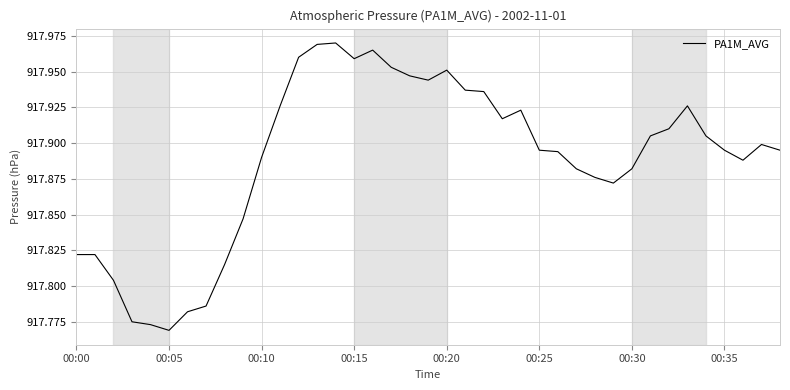

What is the difference between the maximum and minimum values?

0.2